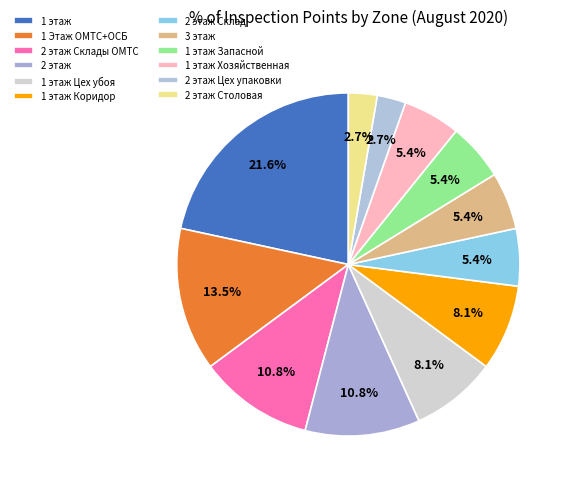

What percentage is the 2 этаж slice, to the nearest percent?

11%